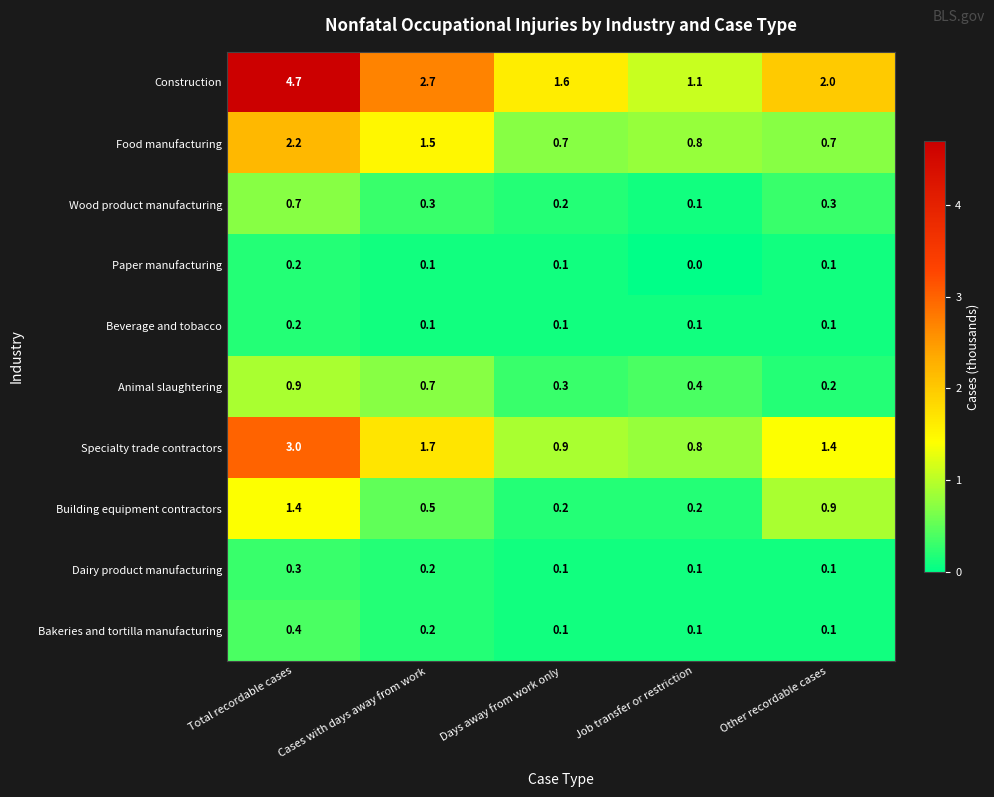

What is the total value across all series at Days away from work only?

4.3